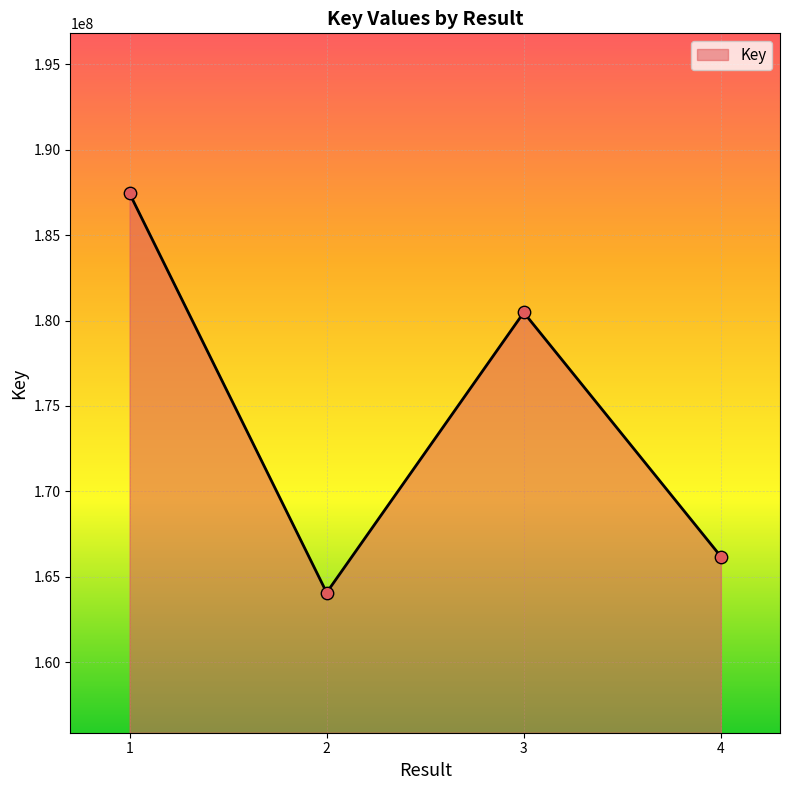

Which has a higher value, 3 or 2?

3